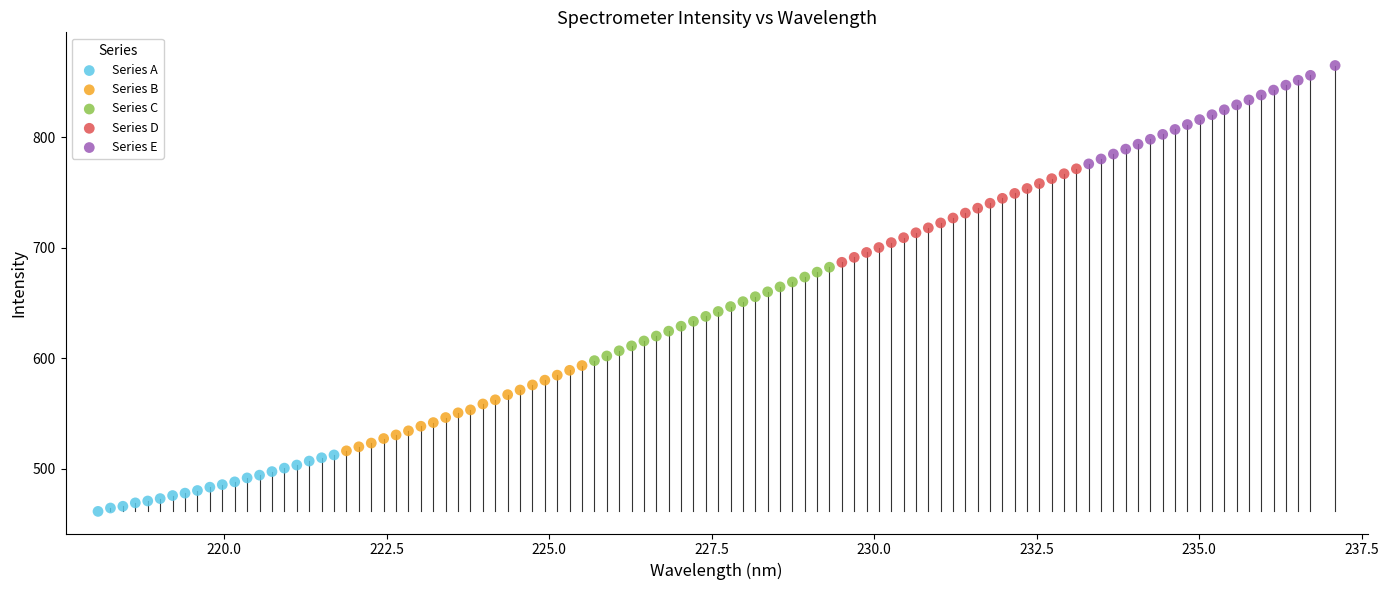

Which series contains the highest Y value?

Series E